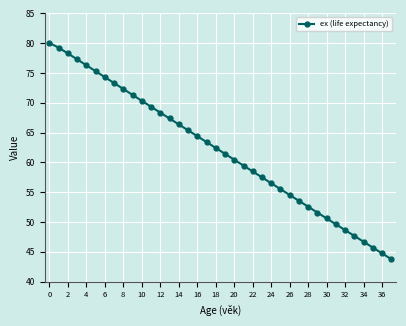

What is the greatest value displayed?

80.1